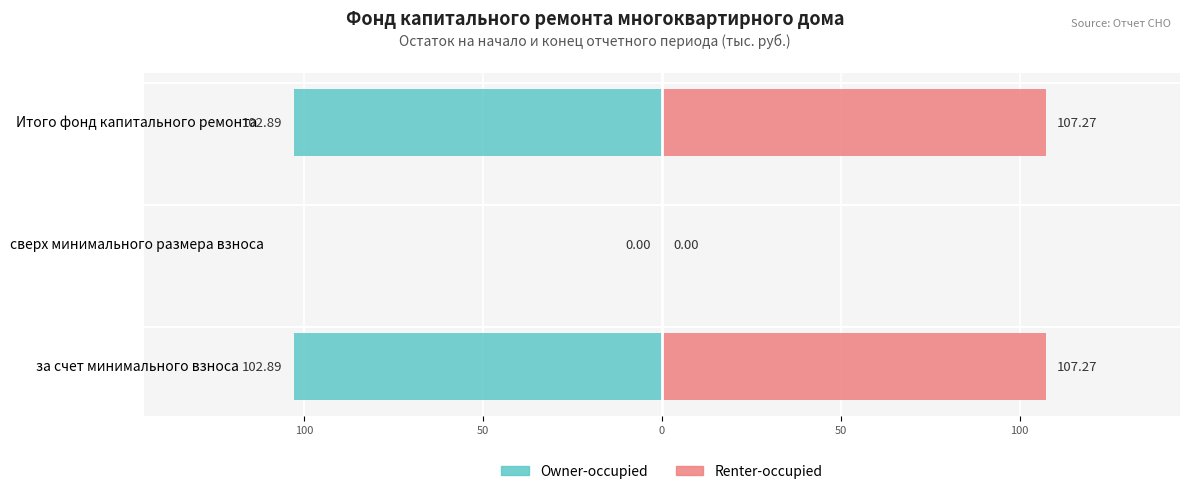

How many bars are there in total?

6